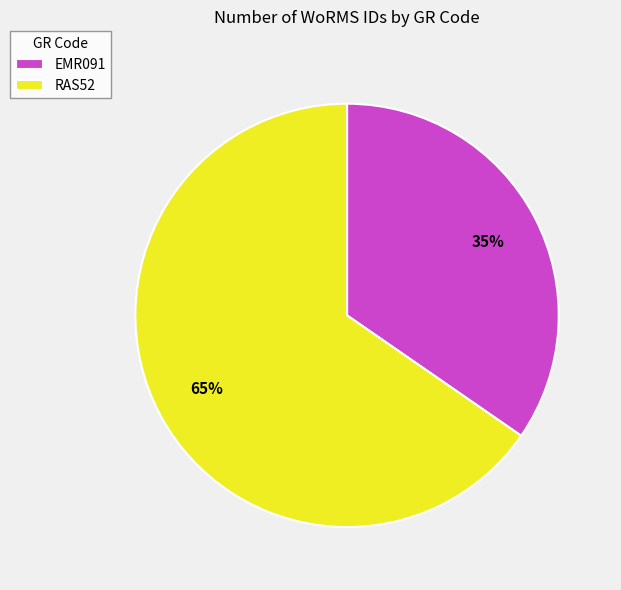

Combined, do RAS52 and EMR091 account for over 50%?

Yes